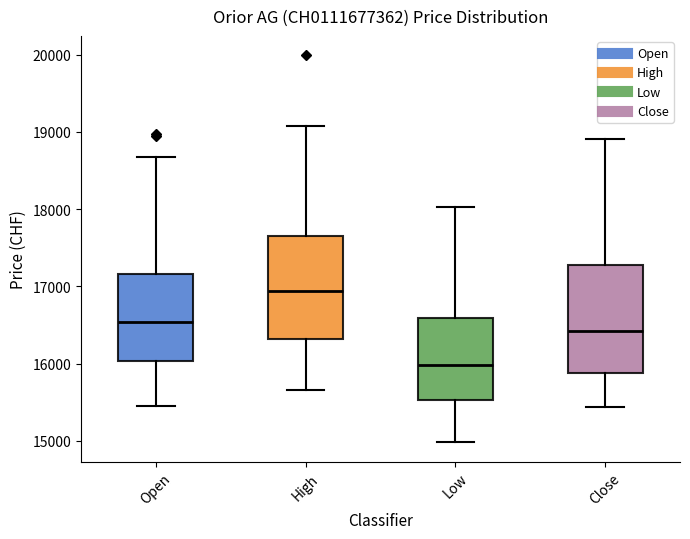

Reading left to right, read every box against the y-axis: the position of its median line, the range the box covers, and the ends of its whiskers. The values are not printed on the chart, so give them approximately, as read against the axis.

Open: median 16500, box 16000 to 17200, whiskers 15500 to 18700
High: median 16900, box 16300 to 17700, whiskers 15700 to 19100
Low: median 16000, box 15500 to 16600, whiskers 15000 to 18000
Close: median 16400, box 15900 to 17300, whiskers 15400 to 18900